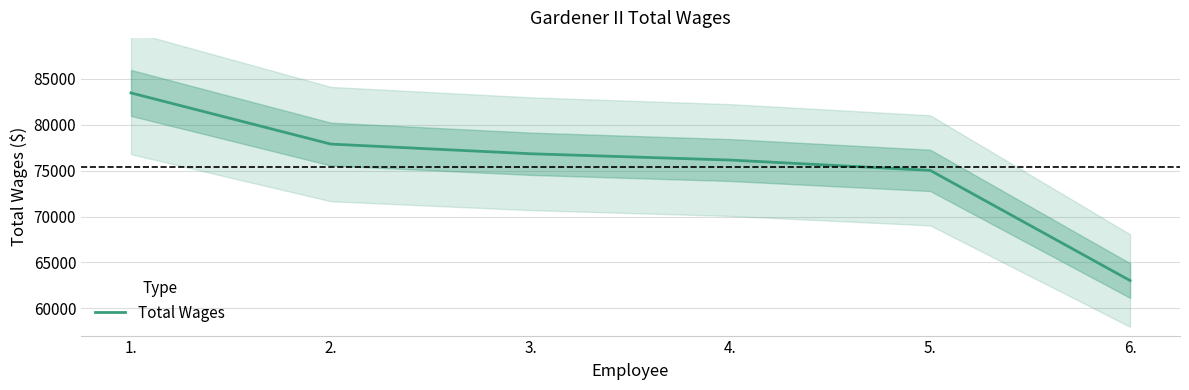

What is the difference between the second highest and minimum values?

14873